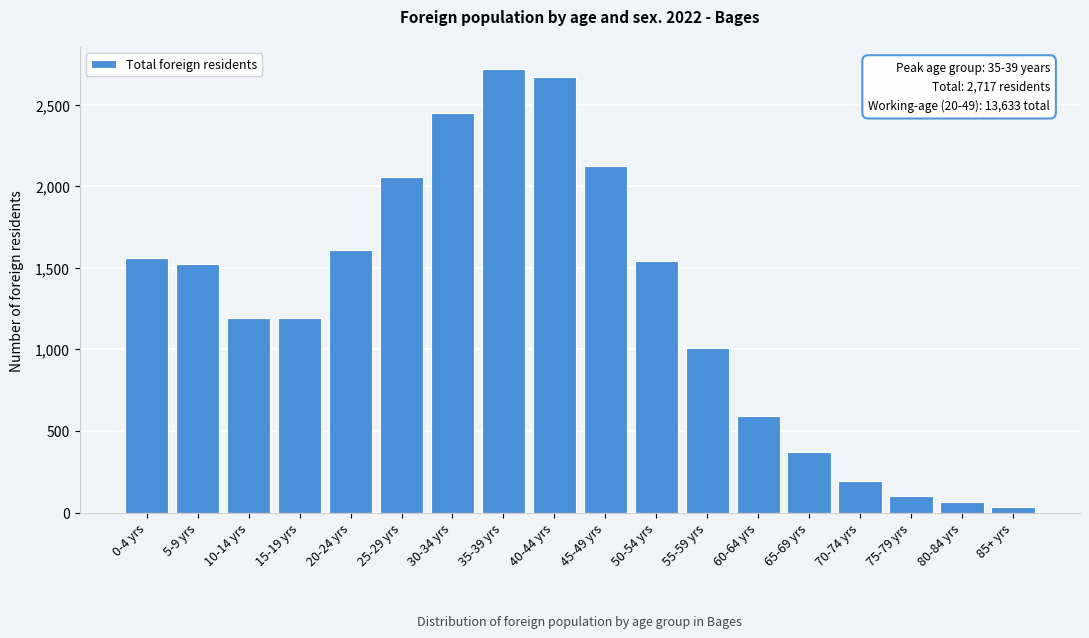

What is the maximum value shown in the chart?

2717